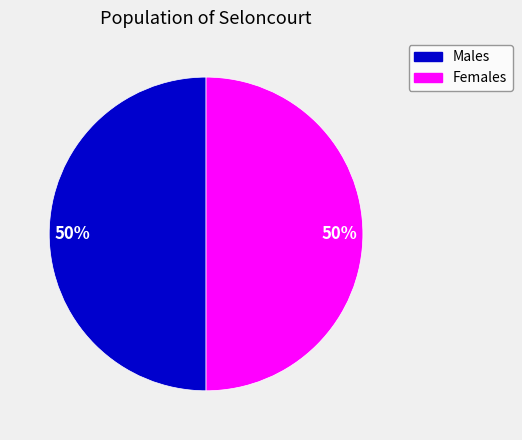

To the nearest percent, what percentage of the pie is Males?

50%